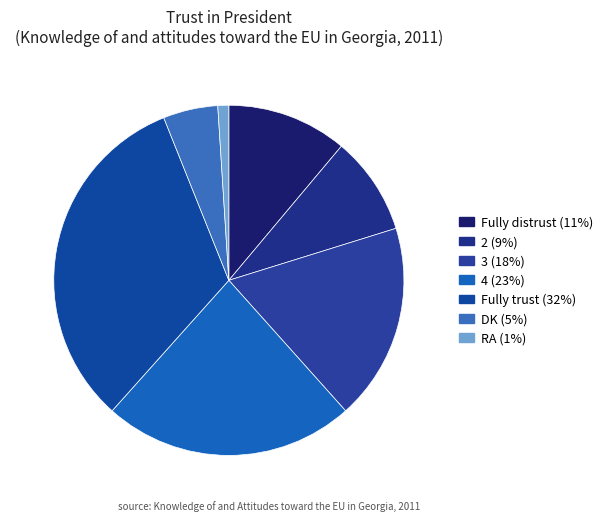

What is the ratio of the value at RA to the value at Fully distrust?

0.1